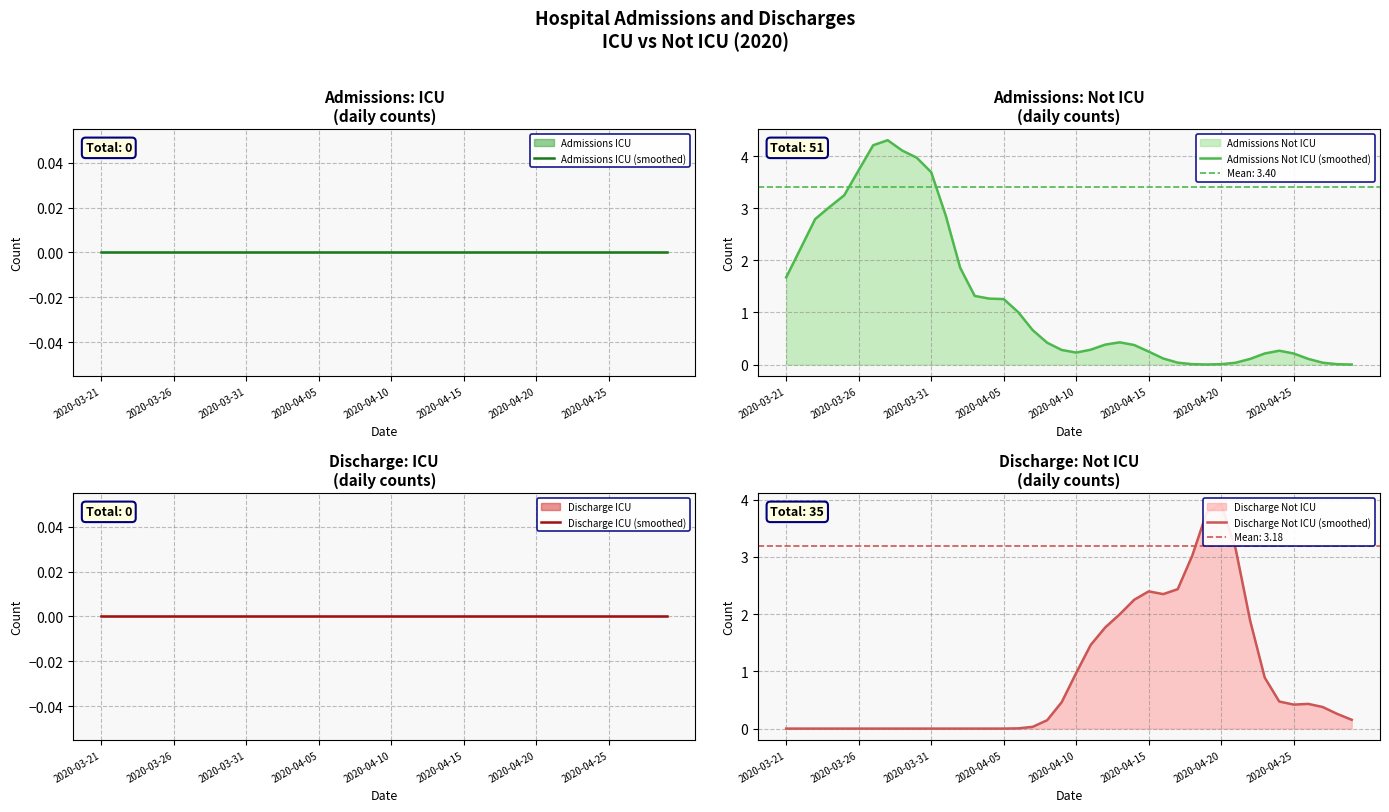

The Admissions Not ICU (smoothed) series shows 0.2 at 2020-04-10. True or false?

True